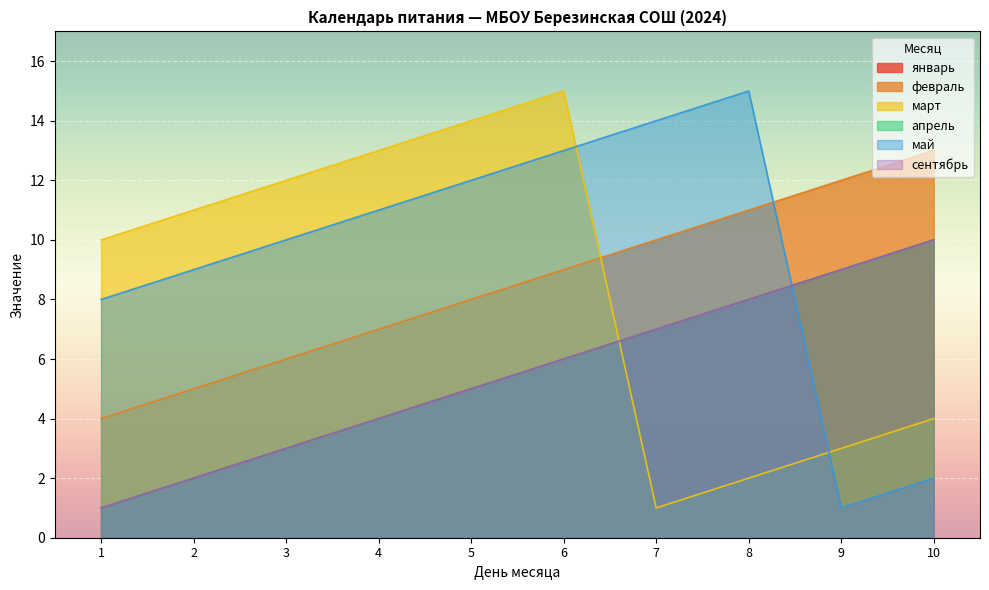

The сентябрь series shows 9 at 9. True or false?

True